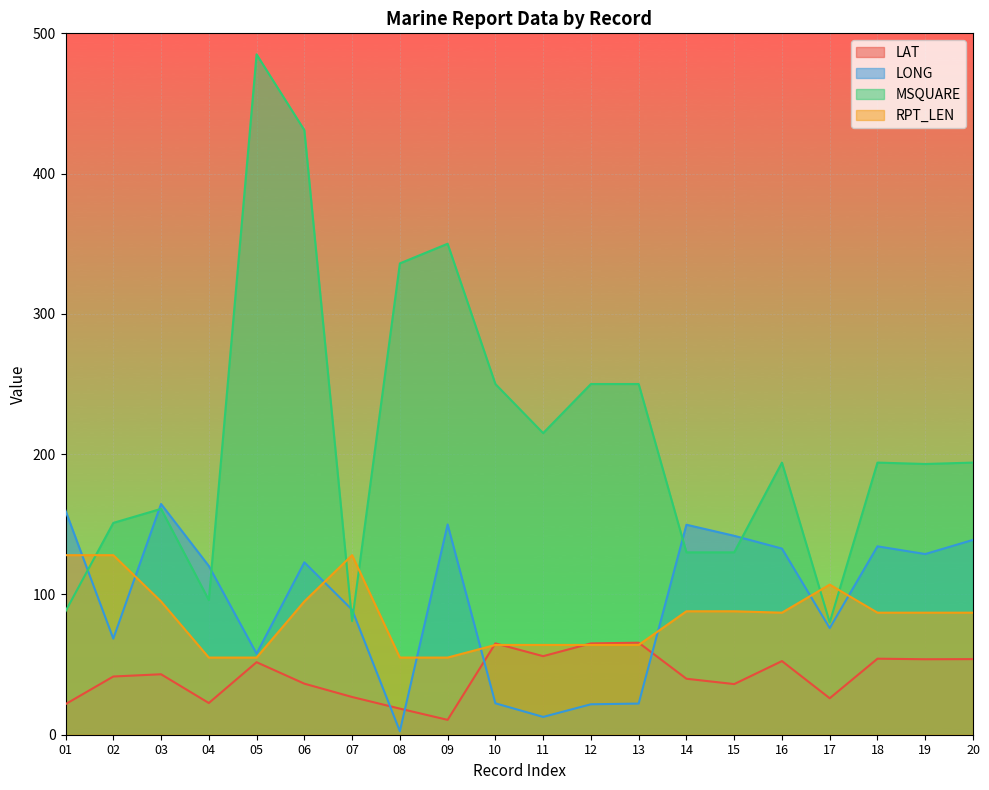

What is the approximate value of LONG at 11?

12.7